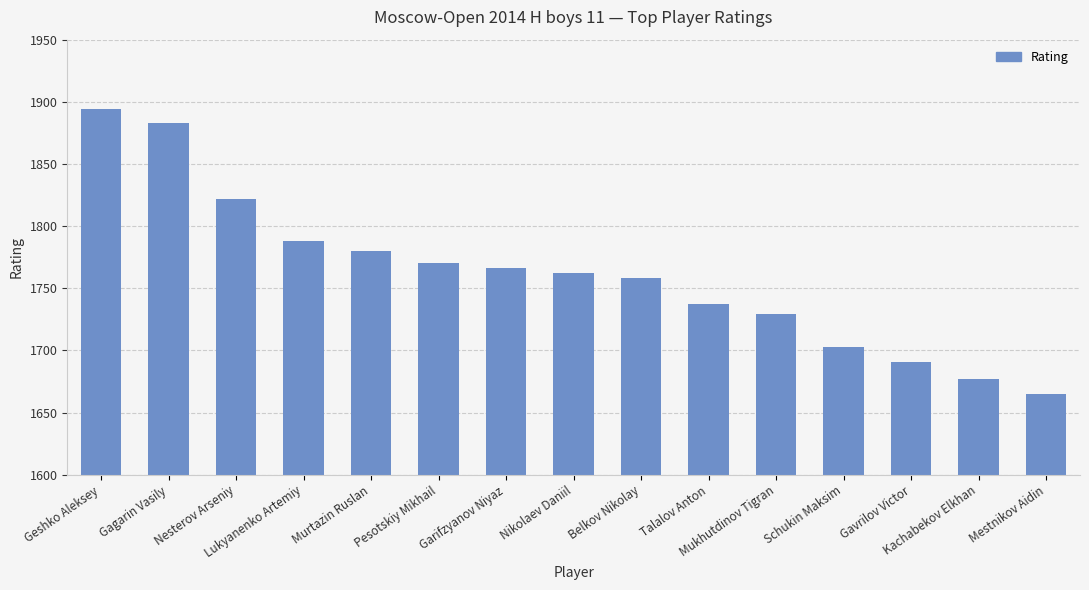

Which category has the highest value across all series?

Geshko Aleksey